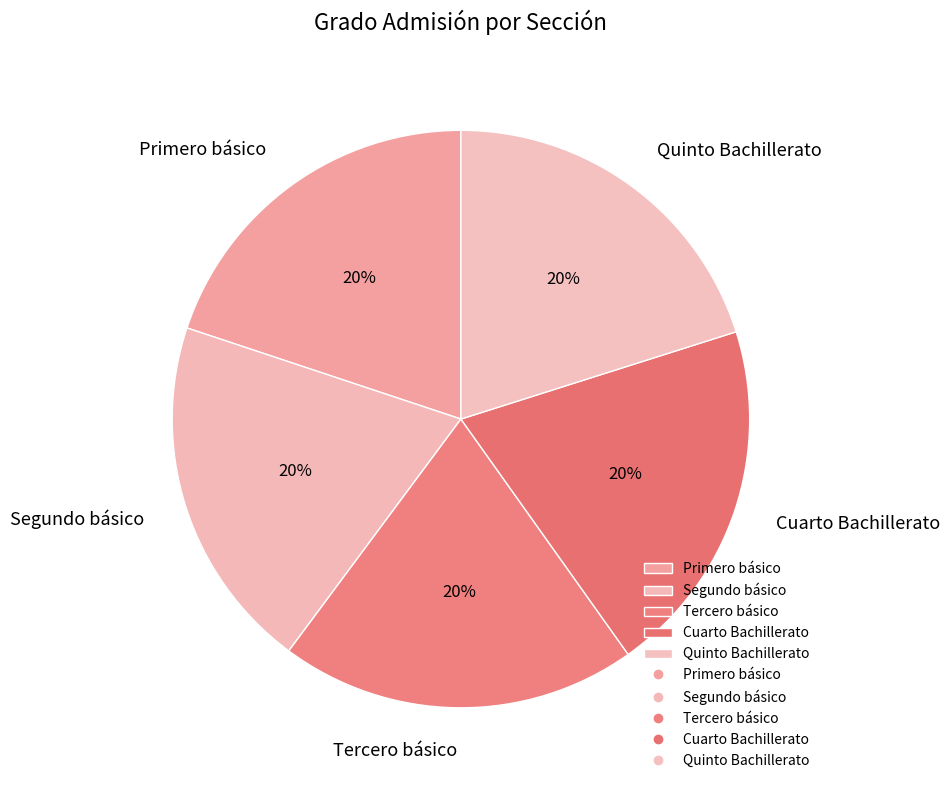

Is there a majority slice in this chart?

No